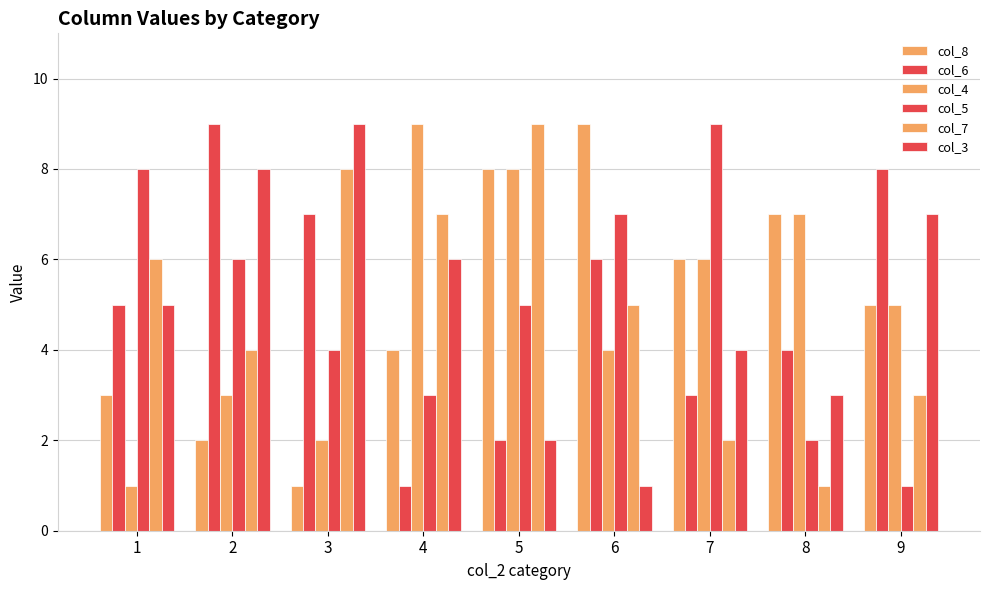

Rank the categories by col_7 value from lowest to highest.

8, 7, 9, 2, 6, 1, 4, 3, 5